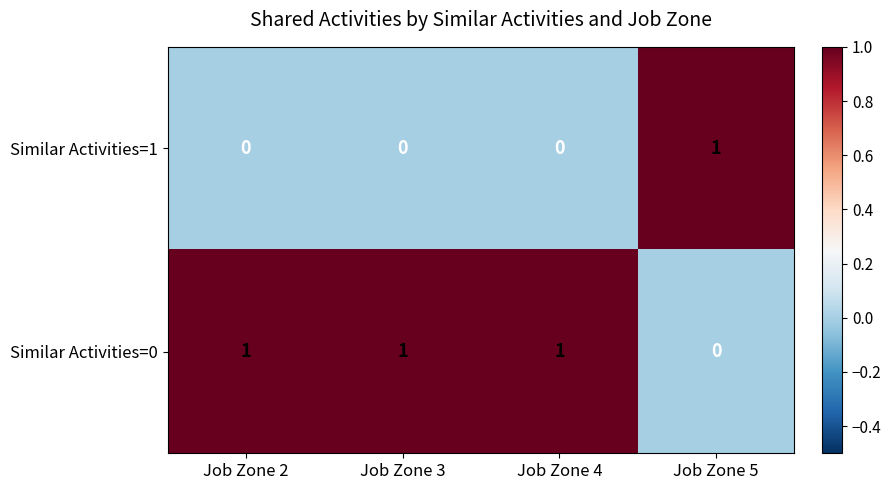

How many Similar Activities=1 values are between 0 and 1?

4